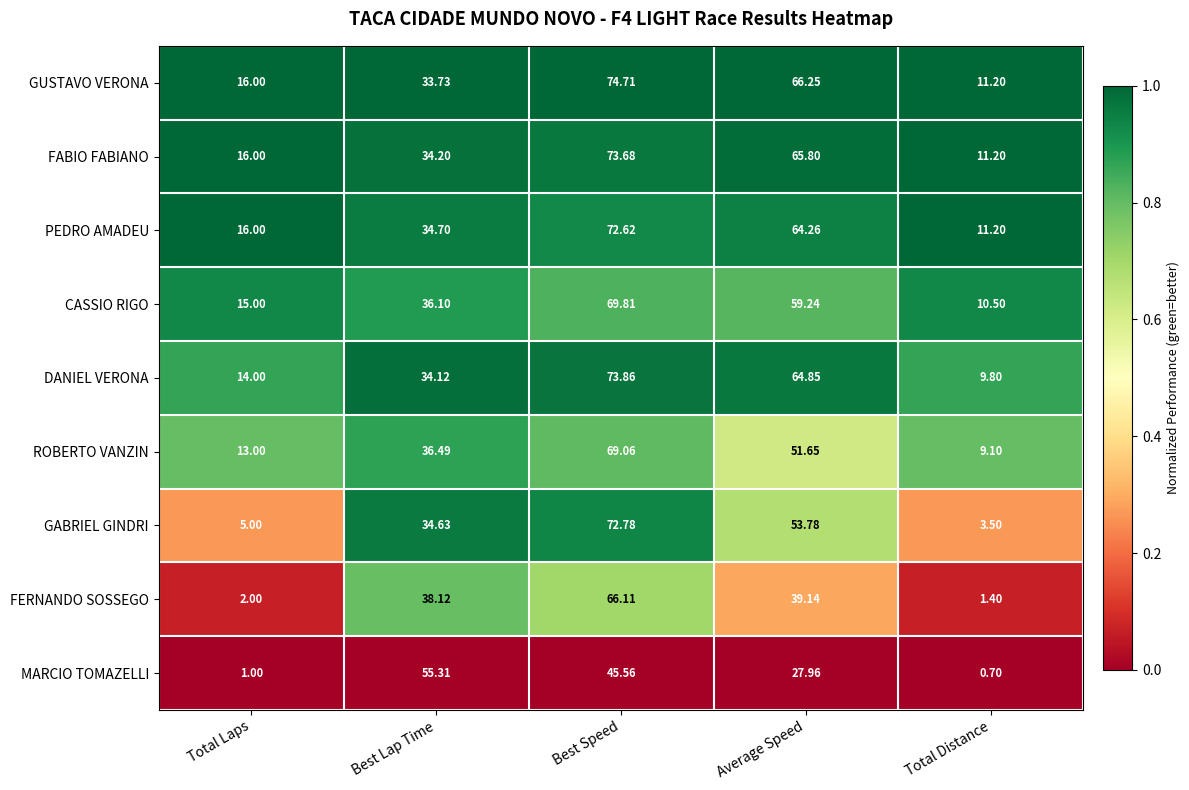

Which series has the widest spread of values?

GABRIEL GINDRI